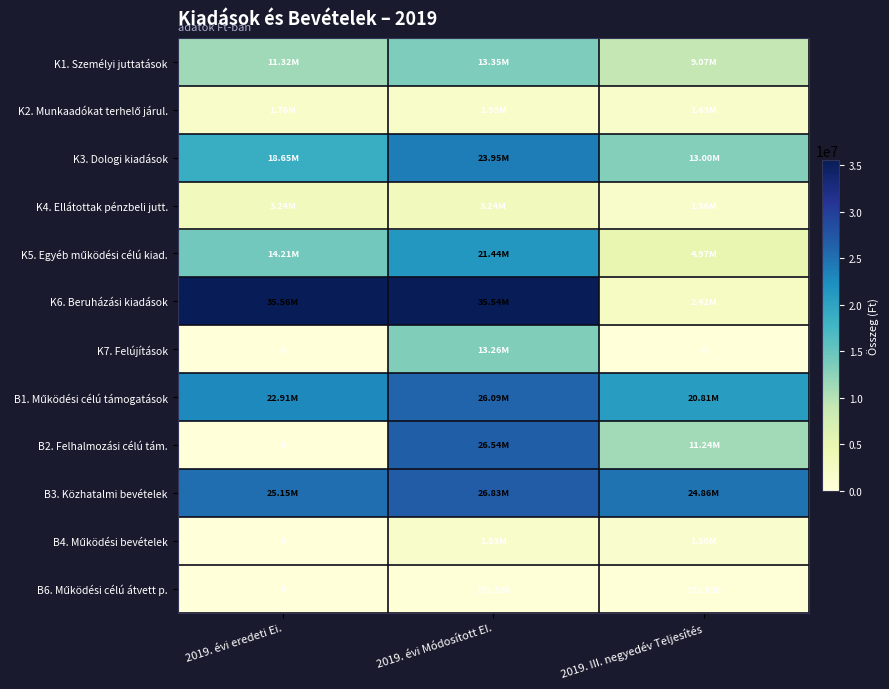

Which series has the widest spread of values?

K6. Beruházási kiadások